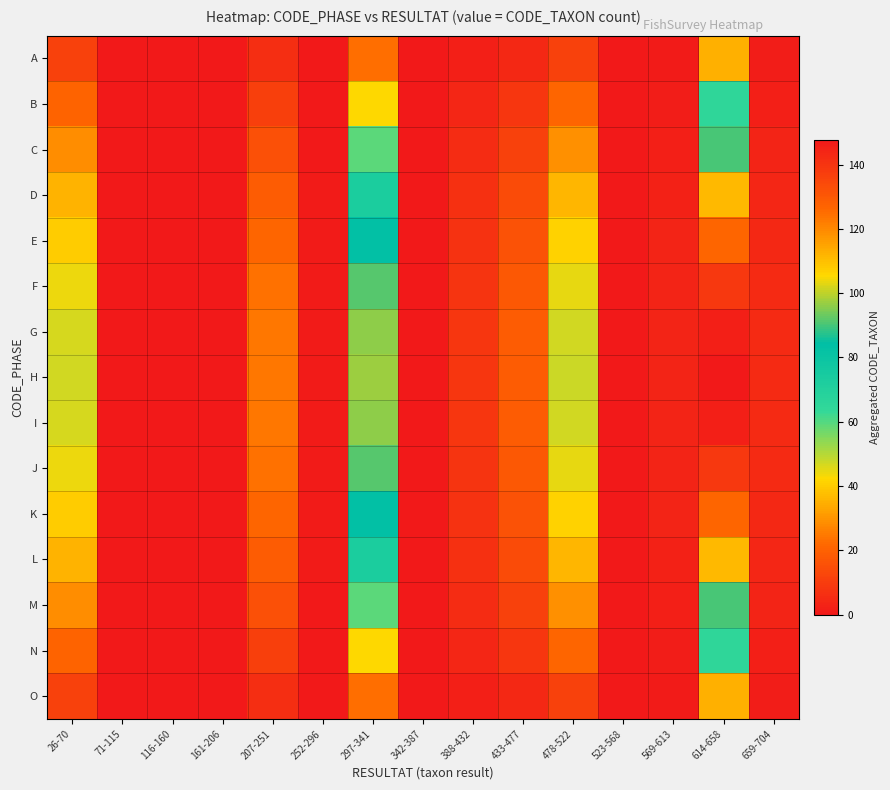

Reading left to right, list all the values displayed in this chart.

A: 26-70=11.0	71-115=0.0	116-160=0.0	161-206=0.0	207-251=5.8	252-296=0.2	297-341=22.8	342-387=0.0	388-432=2.0	433-477=4.4	478-522=11.2	523-568=0.0	569-613=0.8	614-658=34.6	659-704=1.2
B: 26-70=20.5	71-115=0.0	116-160=0.0	161-206=0.0	207-251=10.8	252-296=0.4	297-341=42.6	342-387=0.0	388-432=3.7	433-477=8.2	478-522=20.9	523-568=0.0	569-613=1.5	614-658=64.6	659-704=2.2
C: 26-70=28.6	71-115=0.0	116-160=0.0	161-206=0.0	207-251=15.1	252-296=0.5	297-341=59.3	342-387=0.0	388-432=5.2	433-477=11.4	478-522=29.1	523-568=0.0	569-613=2.1	614-658=90.0	659-704=3.1
D: 26-70=35.2	71-115=0.0	116-160=0.0	161-206=0.0	207-251=18.6	252-296=0.6	297-341=73.0	342-387=0.0	388-432=6.4	433-477=14.1	478-522=35.8	523-568=0.0	569-613=2.6	614-658=110.7	659-704=3.8
E: 26-70=40.3	71-115=0.0	116-160=0.0	161-206=0.0	207-251=21.3	252-296=0.7	297-341=83.6	342-387=0.0	388-432=7.3	433-477=16.1	478-522=41.1	523-568=0.0	569-613=2.9	614-658=126.9	659-704=4.4
F: 26-70=44.0	71-115=0.0	116-160=0.0	161-206=0.0	207-251=23.2	252-296=0.8	297-341=91.2	342-387=0.0	388-432=8.0	433-477=17.6	478-522=44.8	523-568=0.0	569-613=3.2	614-658=138.4	659-704=4.8
G: 26-70=46.2	71-115=0.0	116-160=0.0	161-206=0.0	207-251=24.4	252-296=0.8	297-341=95.8	342-387=0.0	388-432=8.4	433-477=18.5	478-522=47.0	523-568=0.0	569-613=3.4	614-658=145.3	659-704=5.0
H: 26-70=46.9	71-115=0.0	116-160=0.0	161-206=0.0	207-251=24.7	252-296=0.9	297-341=97.3	342-387=0.0	388-432=8.5	433-477=18.8	478-522=47.8	523-568=0.0	569-613=3.4	614-658=147.6	659-704=5.1
I: 26-70=46.2	71-115=0.0	116-160=0.0	161-206=0.0	207-251=24.4	252-296=0.8	297-341=95.8	342-387=0.0	388-432=8.4	433-477=18.5	478-522=47.0	523-568=0.0	569-613=3.4	614-658=145.3	659-704=5.0
J: 26-70=44.0	71-115=0.0	116-160=0.0	161-206=0.0	207-251=23.2	252-296=0.8	297-341=91.2	342-387=0.0	388-432=8.0	433-477=17.6	478-522=44.8	523-568=0.0	569-613=3.2	614-658=138.4	659-704=4.8
K: 26-70=40.3	71-115=0.0	116-160=0.0	161-206=0.0	207-251=21.3	252-296=0.7	297-341=83.6	342-387=0.0	388-432=7.3	433-477=16.1	478-522=41.1	523-568=0.0	569-613=2.9	614-658=126.9	659-704=4.4
L: 26-70=35.2	71-115=0.0	116-160=0.0	161-206=0.0	207-251=18.6	252-296=0.6	297-341=73.0	342-387=0.0	388-432=6.4	433-477=14.1	478-522=35.8	523-568=0.0	569-613=2.6	614-658=110.7	659-704=3.8
M: 26-70=28.6	71-115=0.0	116-160=0.0	161-206=0.0	207-251=15.1	252-296=0.5	297-341=59.3	342-387=0.0	388-432=5.2	433-477=11.4	478-522=29.1	523-568=0.0	569-613=2.1	614-658=90.0	659-704=3.1
N: 26-70=20.5	71-115=0.0	116-160=0.0	161-206=0.0	207-251=10.8	252-296=0.4	297-341=42.6	342-387=0.0	388-432=3.7	433-477=8.2	478-522=20.9	523-568=0.0	569-613=1.5	614-658=64.6	659-704=2.2
O: 26-70=11.0	71-115=0.0	116-160=0.0	161-206=0.0	207-251=5.8	252-296=0.2	297-341=22.8	342-387=0.0	388-432=2.0	433-477=4.4	478-522=11.2	523-568=0.0	569-613=0.8	614-658=34.6	659-704=1.2